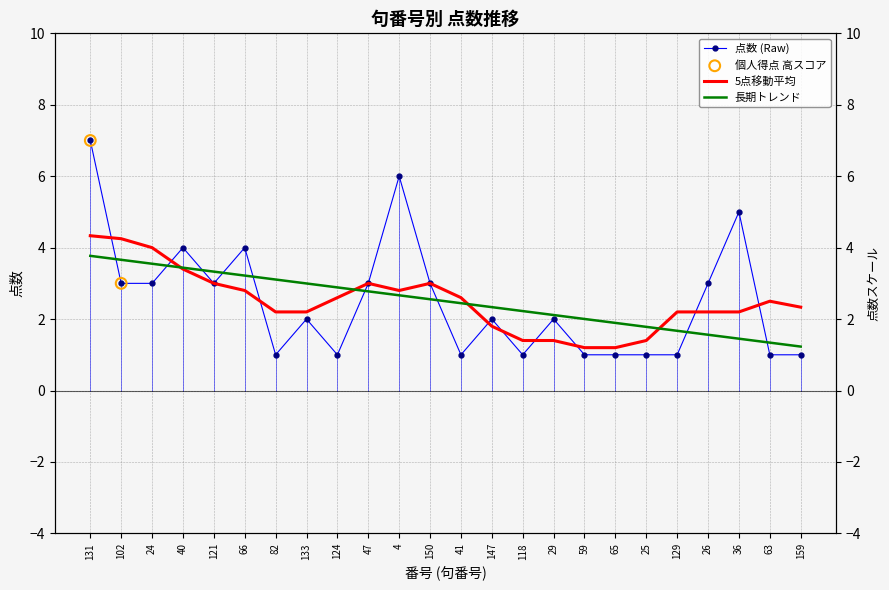

What is the change in value from 102 to 4?

+3